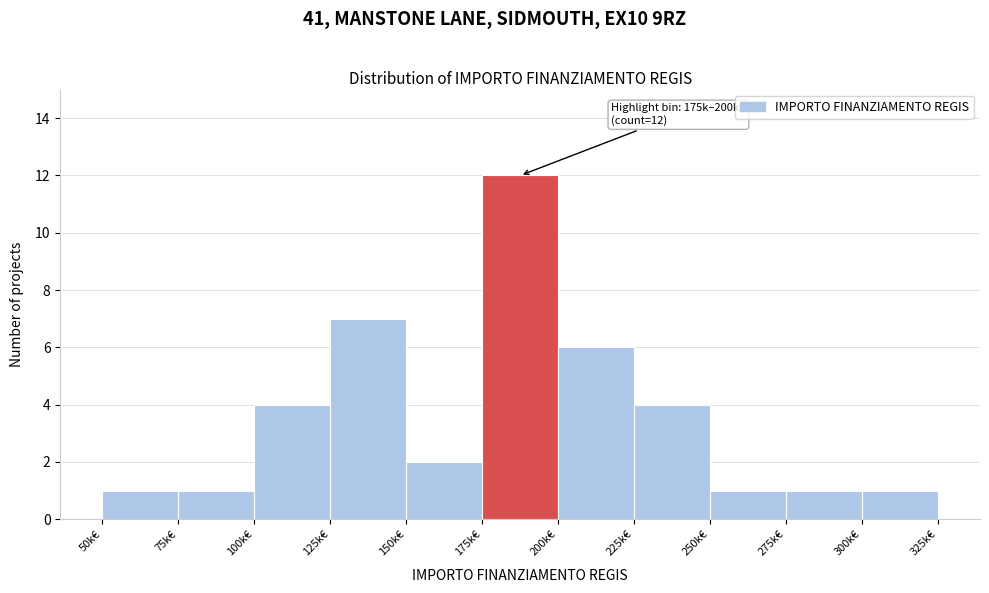

Reading left to right, transcribe all the data shown in this chart.

50k€=1	75k€=1	100k€=4	125k€=7	150k€=2	175k€=12	200k€=6	225k€=4	250k€=1	275k€=1	300k€=1